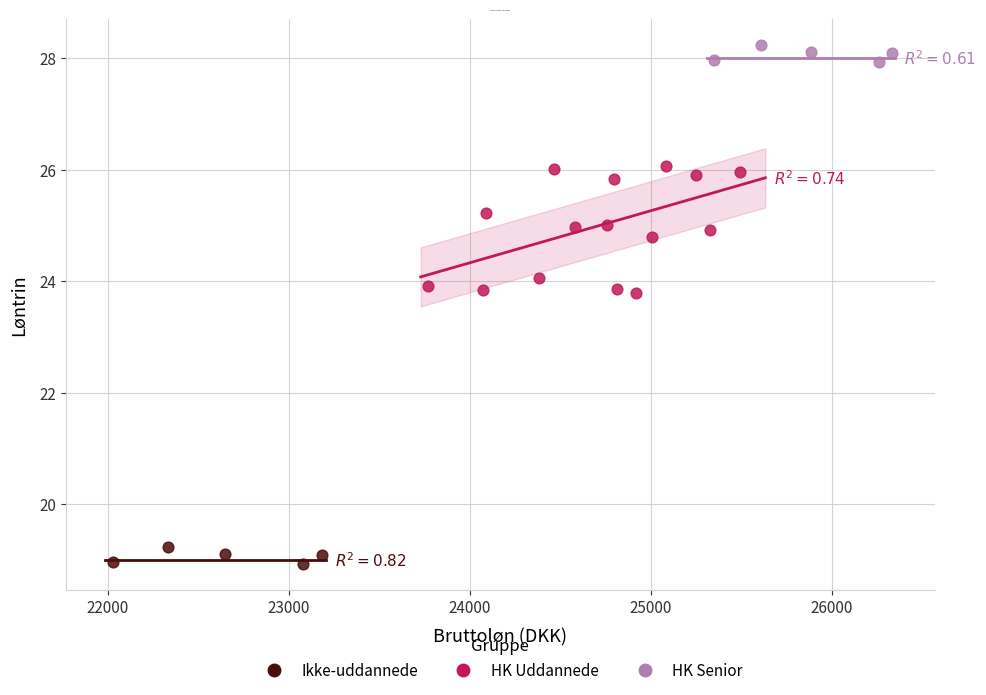

Which series contains the highest Y value?

HK Senior